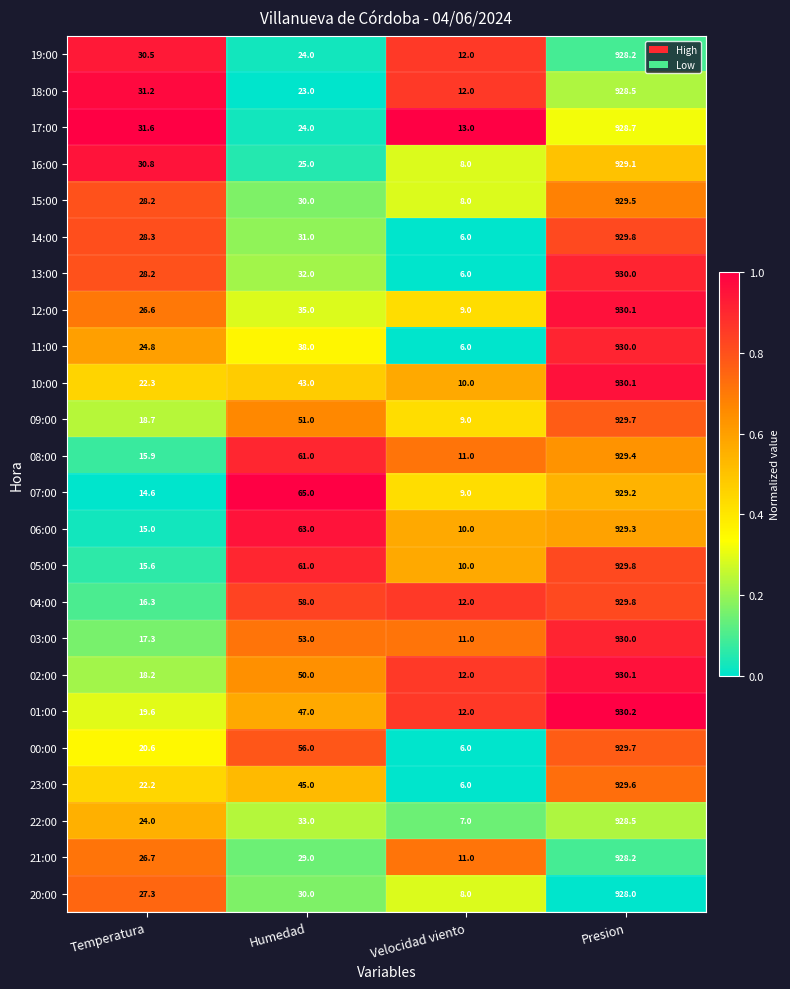

What is the difference between the 00:00 values at Temperatura and Humedad?

35.4